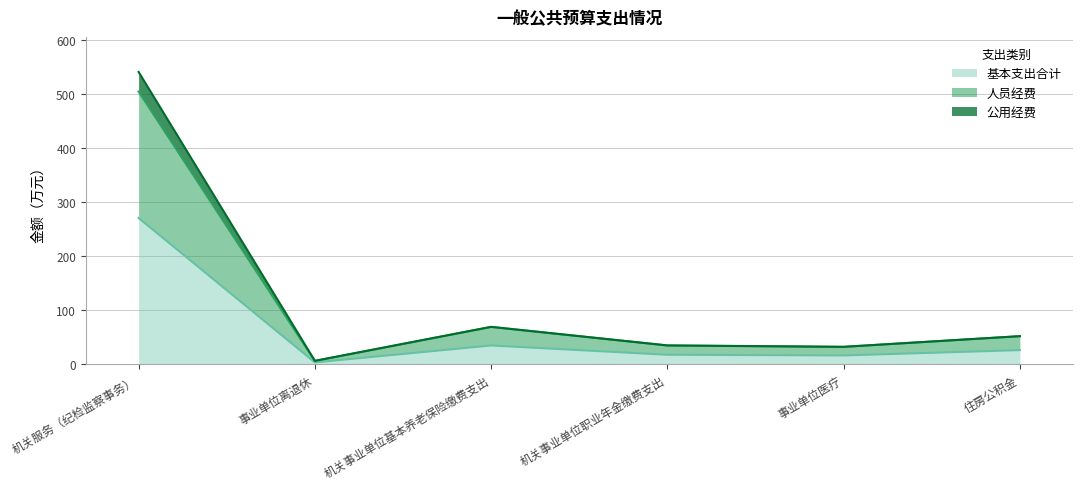

In 公用经费, how many points are lower than both neighbors (excluding endpoints)?

2